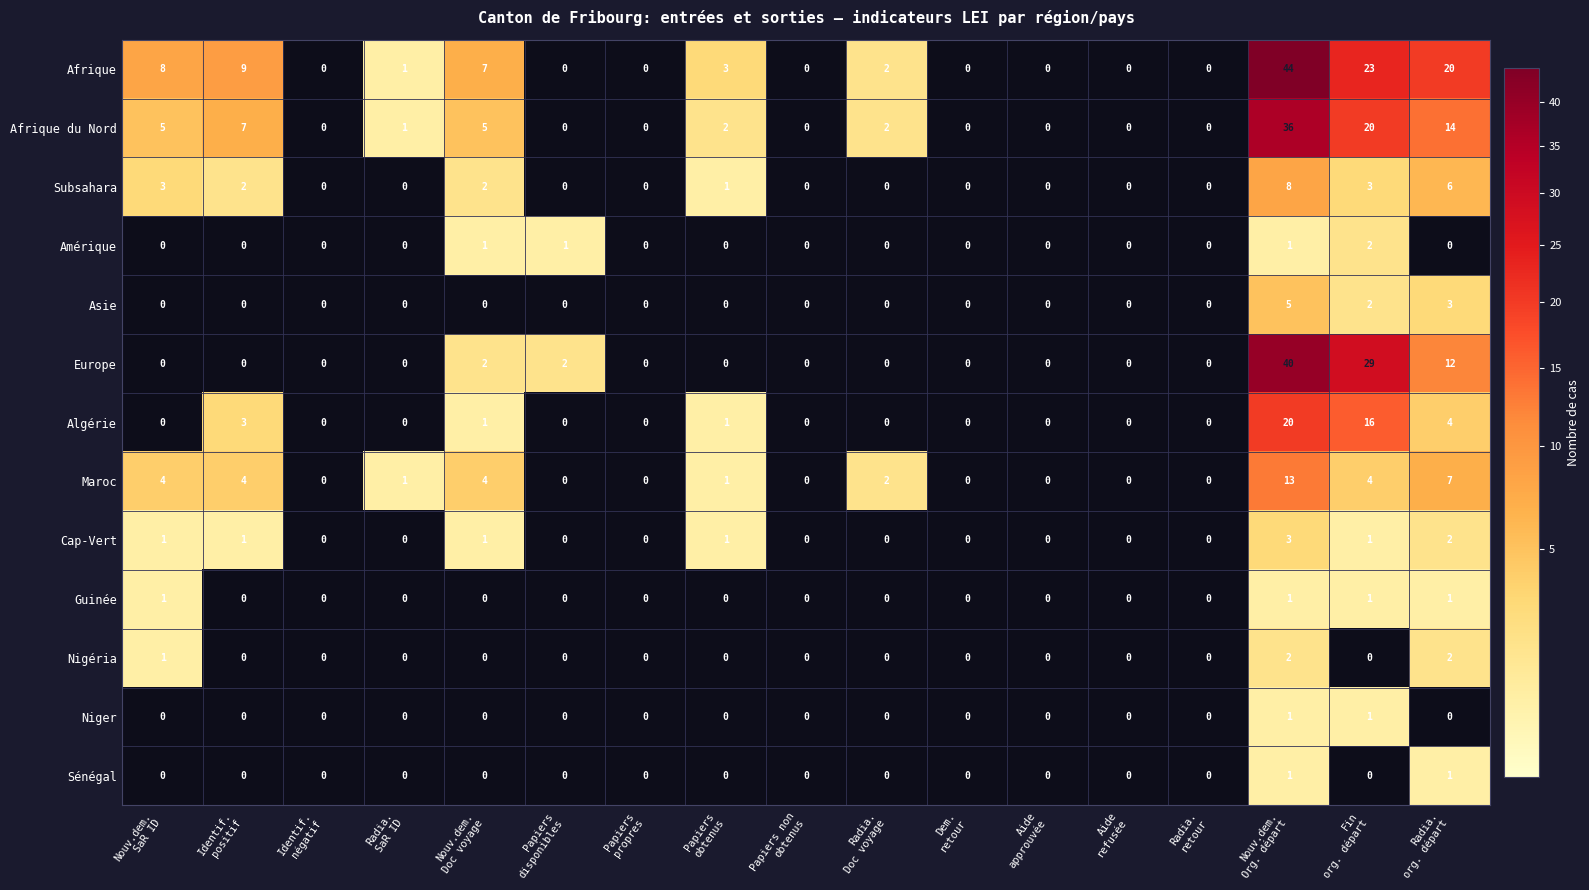

What is the average value of the Algérie series?

3